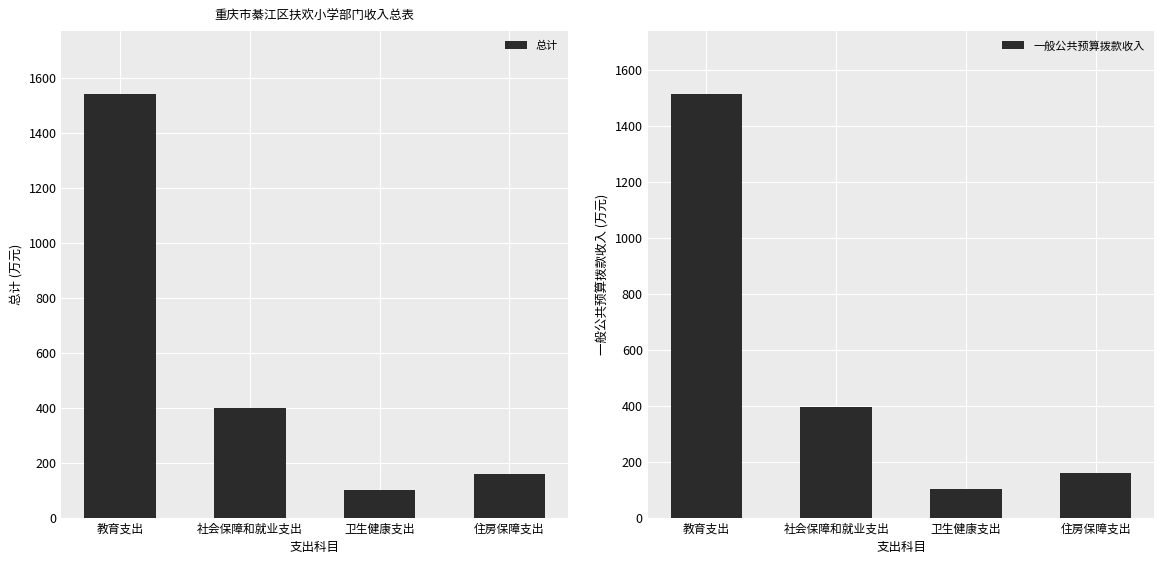

List the labels in order of 一般公共预算拨款收入 value, smallest first.

卫生健康支出, 住房保障支出, 社会保障和就业支出, 教育支出